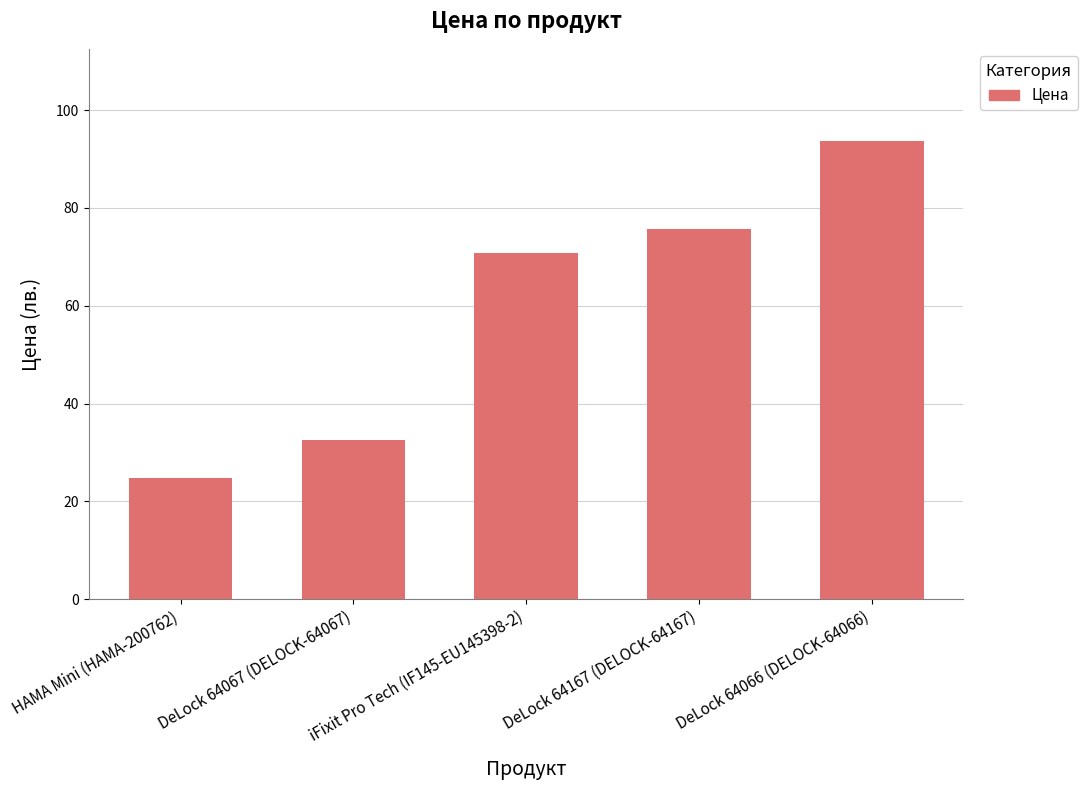

Does the chart contain stacked bars?

No